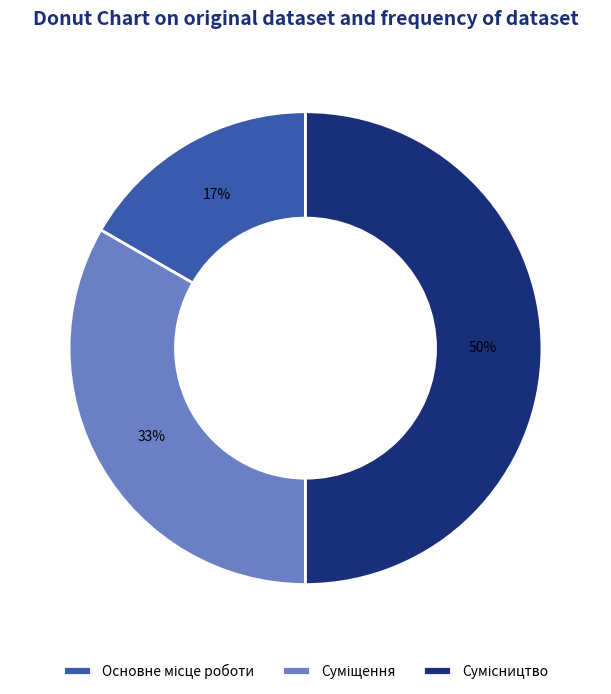

To the nearest percent, what is the difference between the largest and smallest slice percentages?

33%